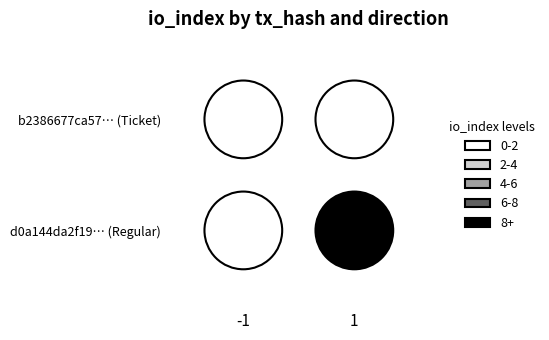

What is the average value of the d0a144da2f19166e1845ec6835b05ab37fad4ac series?

4